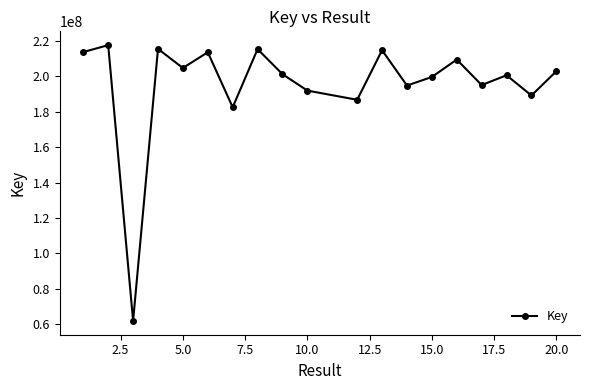

What is the difference between the maximum and minimum values?

155684678